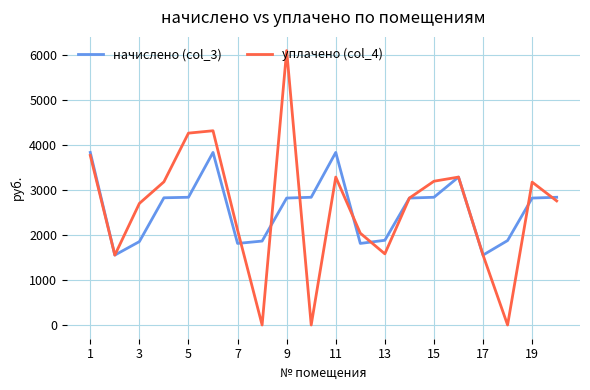

What are all the series names shown in the legend?

начислено (col_3), уплачено (col_4)